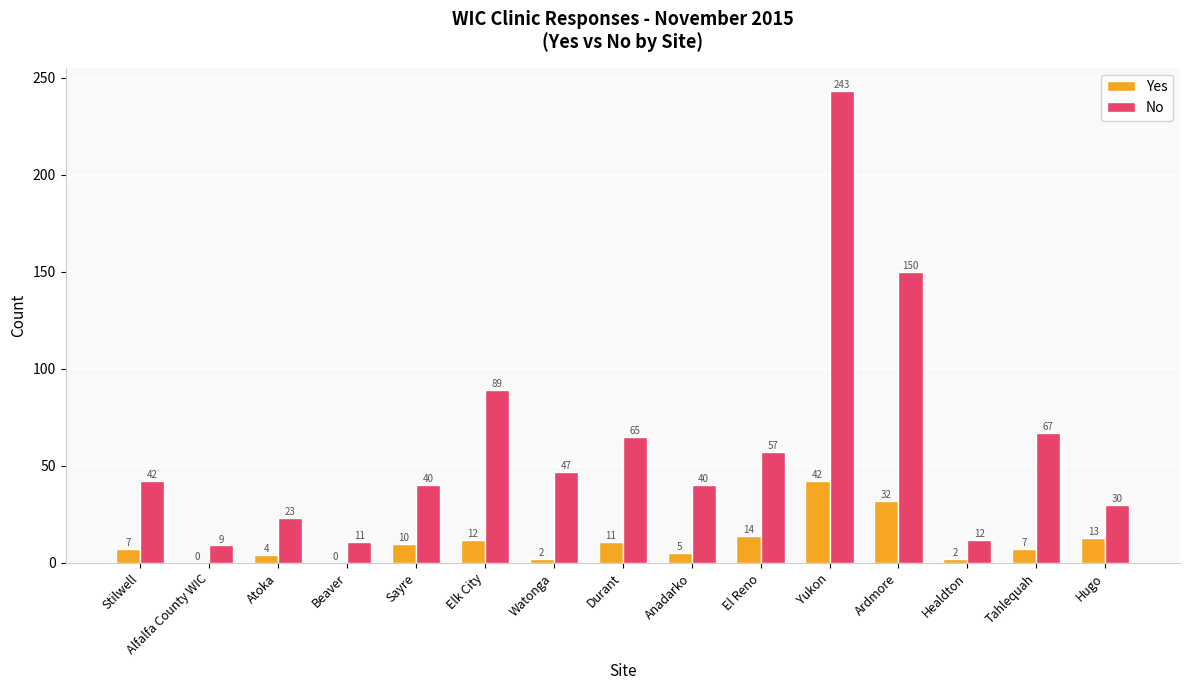

Between Atoka and Durant, which series saw the biggest shift?

No